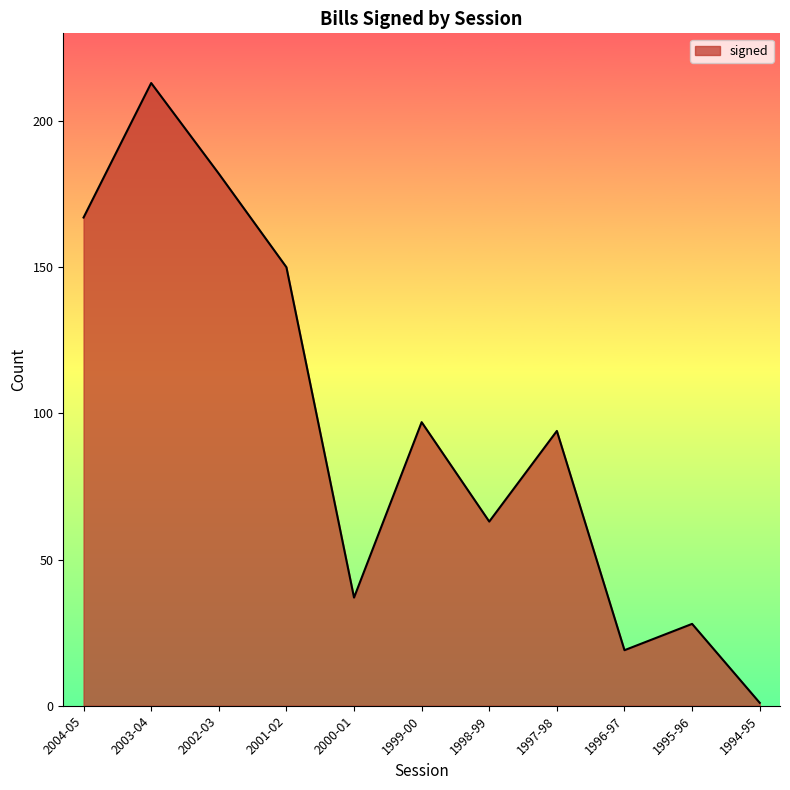

Approximately how many times larger is the value at 1995-96 compared to 1996-97?

1.5